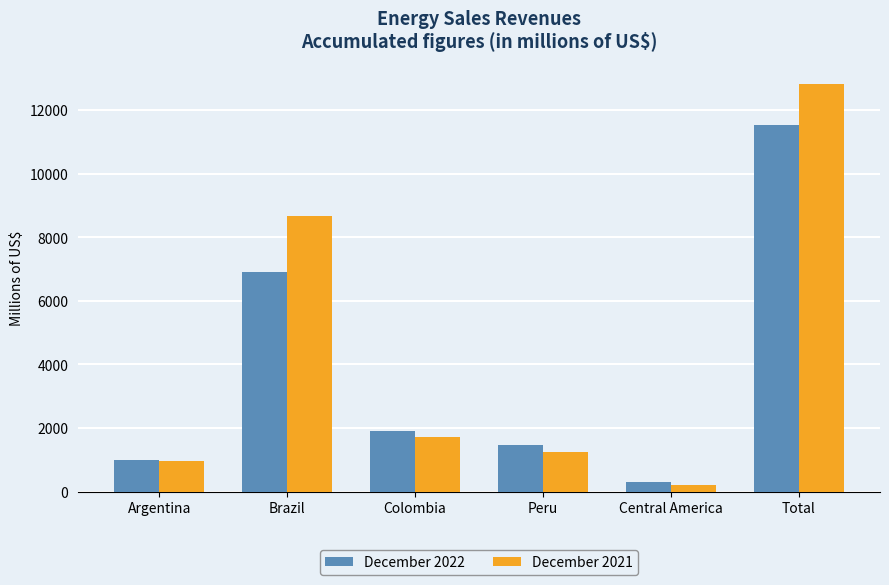

What is the difference between the highest and lowest values at Peru?

213